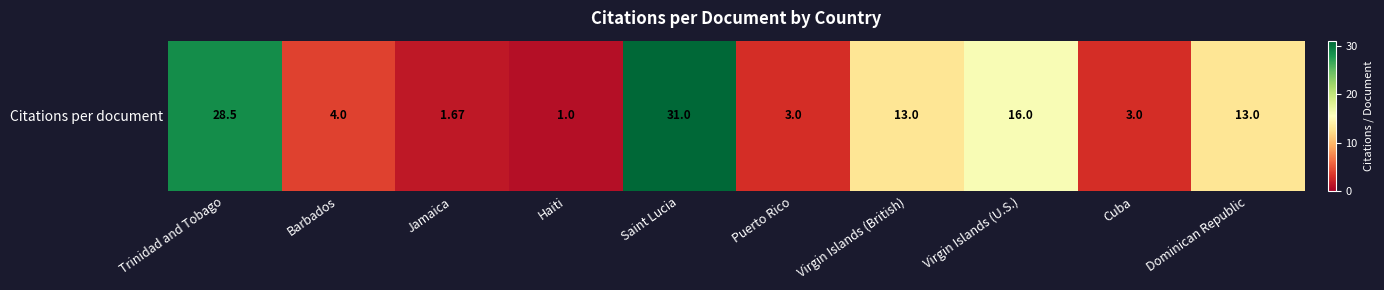

At which label is the value closest to 16?

Virgin Islands (U.S.)